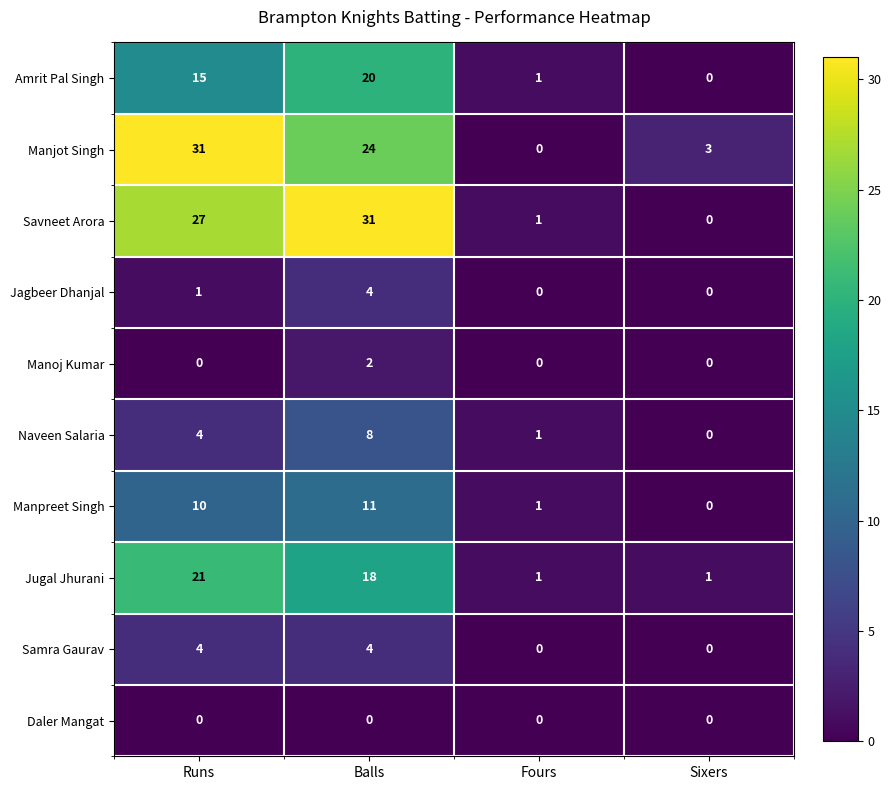

What is the difference between the highest and lowest values at Balls?

31